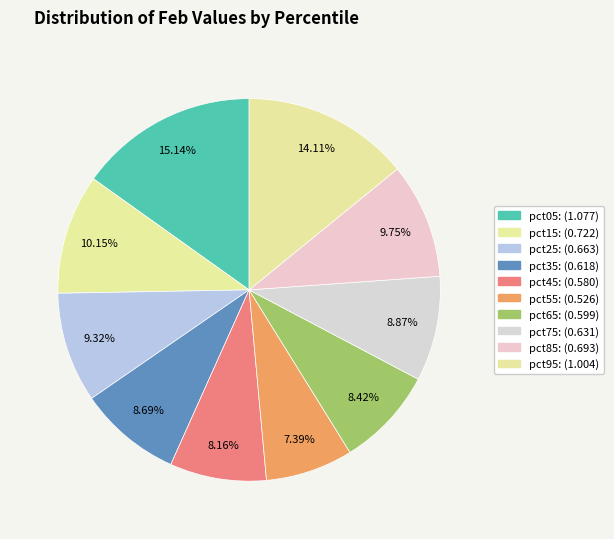

Which slice is the smallest?

pct55